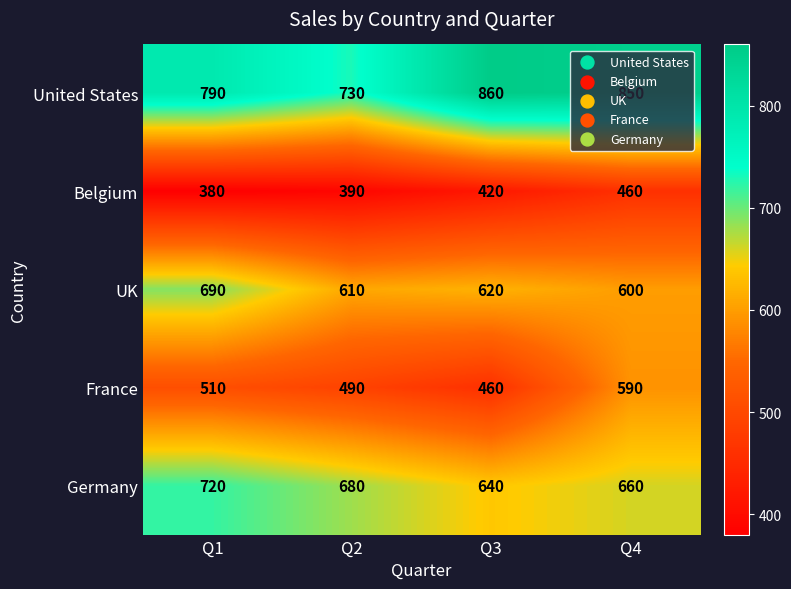

Which category has the highest value in the Germany series?

Q1